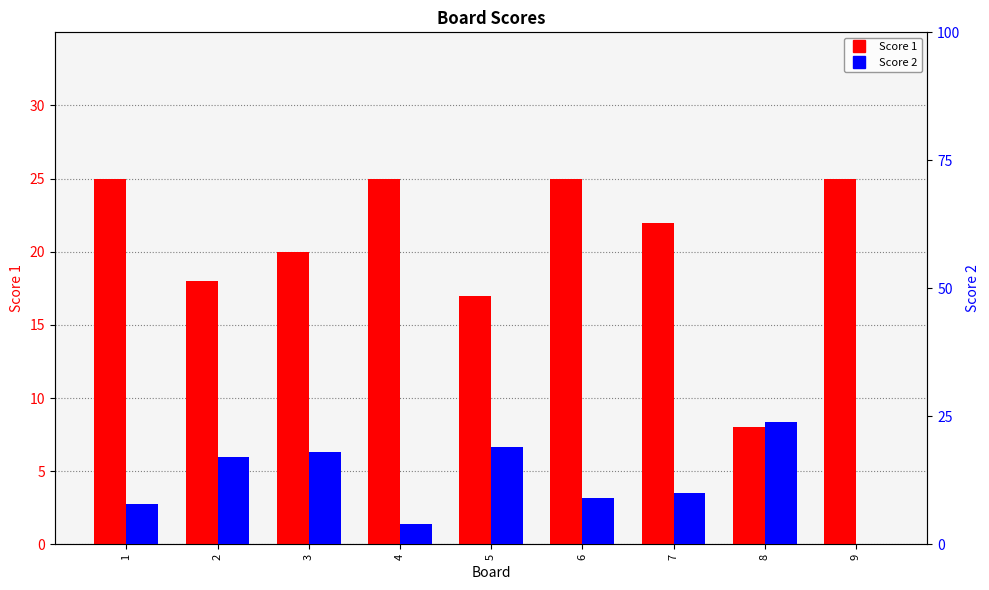

What is the value of the Score 1 bar at the 7th from the left?

22